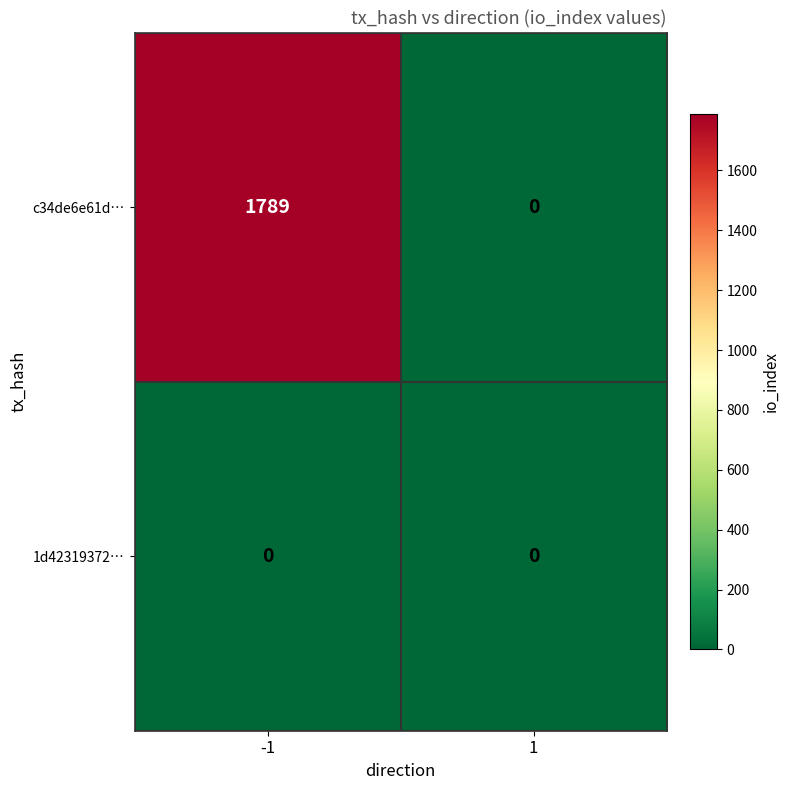

Reading right to left, extract all data points from this chart.

c34de6e61d…: 0	1789
1d42319372…: 0	0